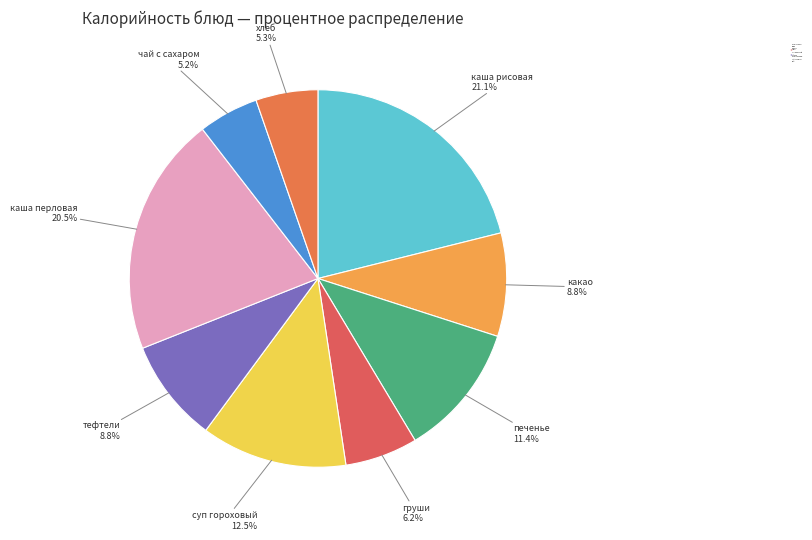

What percentage do хлеб and каша перловая together represent?

25.9%